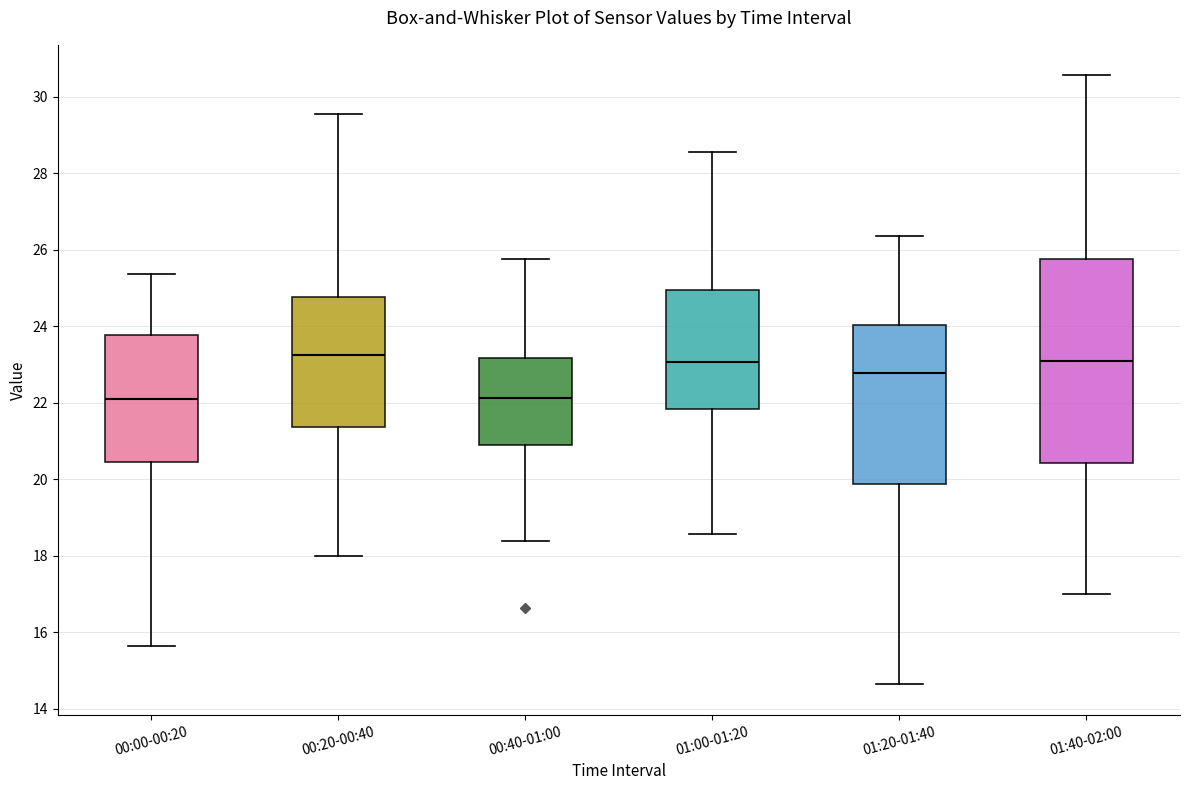

Which box is the tallest, from its lower edge to its upper edge?

01:40-02:00